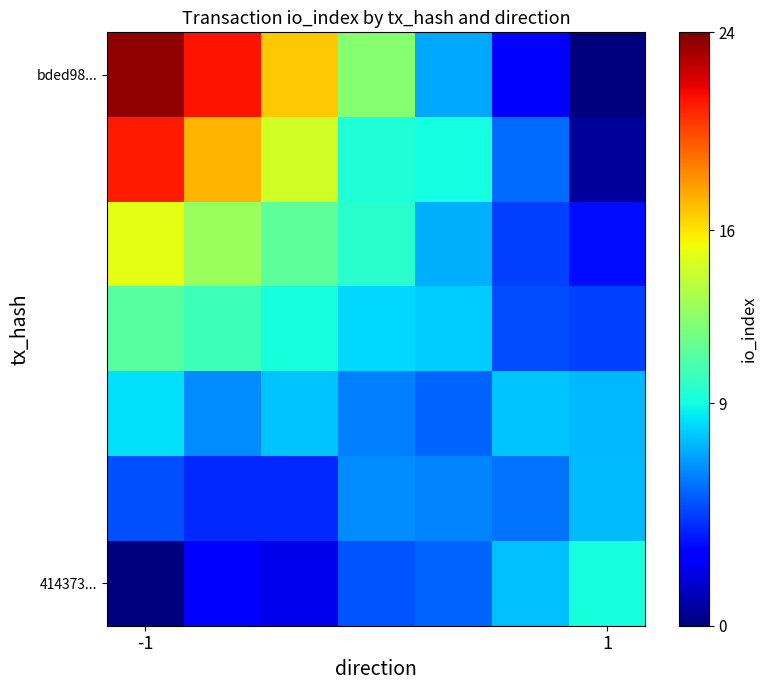

At which category is the sum across all series the highest?

-1